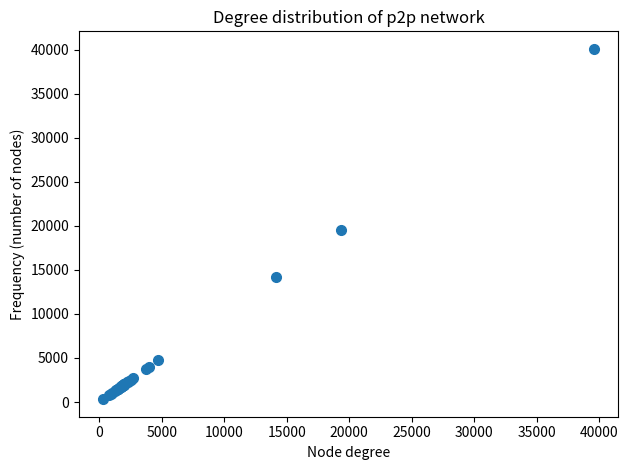

What Y value in the scatter plot is closest to 20207?

19507.2